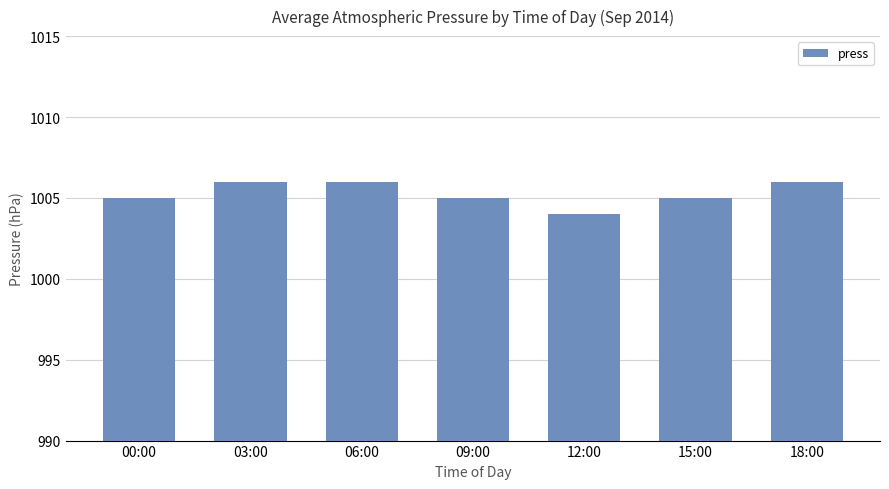

Reading left to right, extract all data points from this chart.

1005	1006	1006	1005	1004	1005	1006